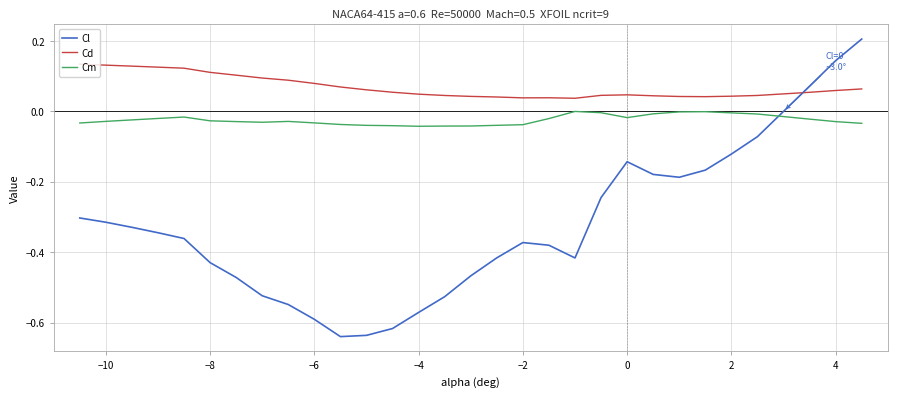

Which series has the largest total across all categories?

Cd